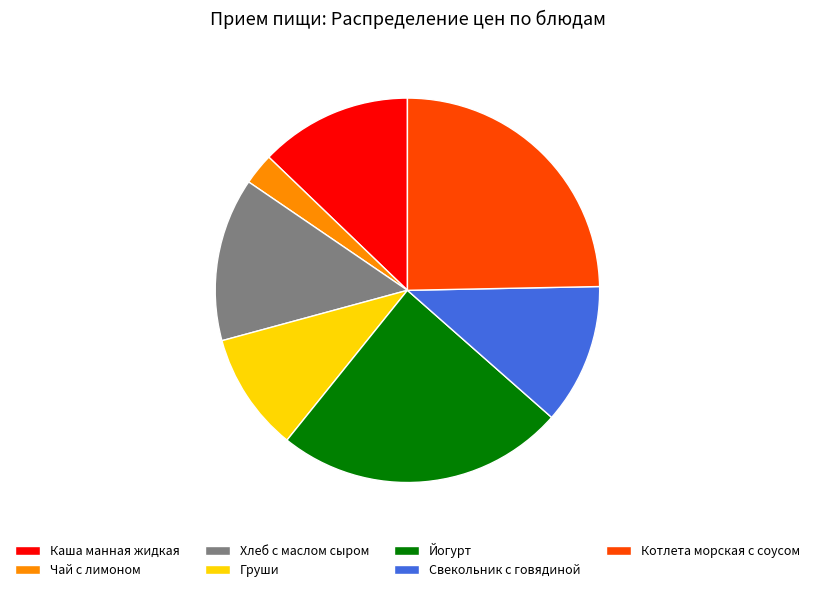

What is the smallest slice in the pie chart?

Чай с лимоном